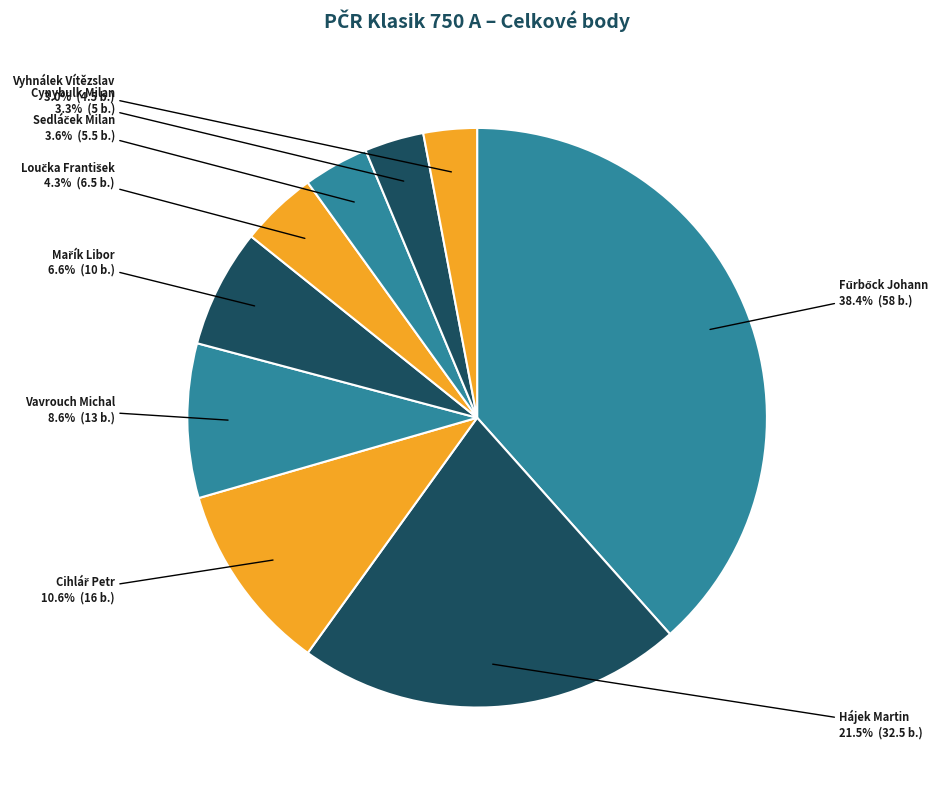

How much of the chart is everything except Vavrouch Michal?

91.4%